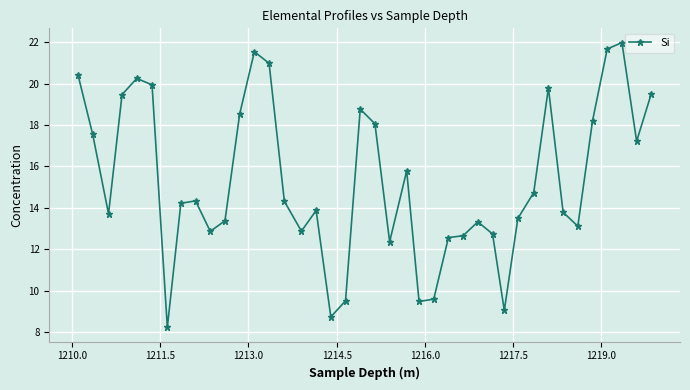

What is the value of the 32nd point from the left?

14.7